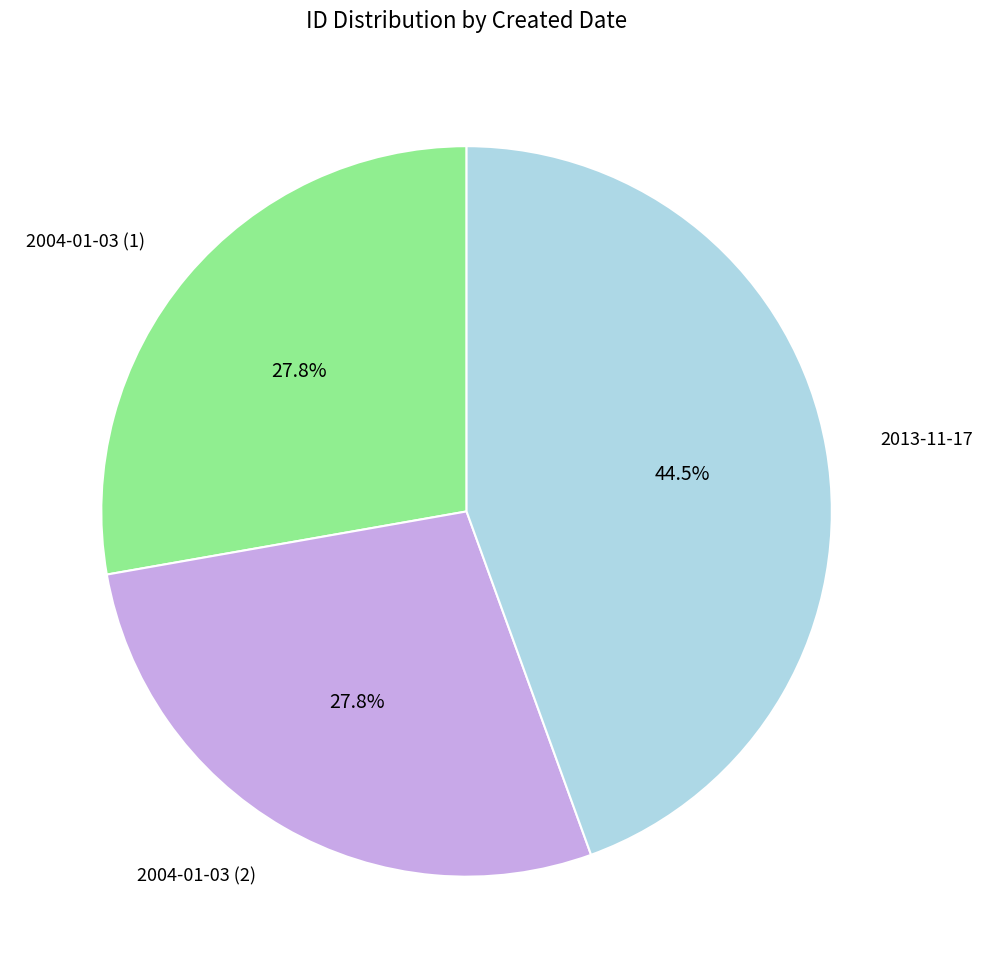

Is there a majority slice in this chart?

No